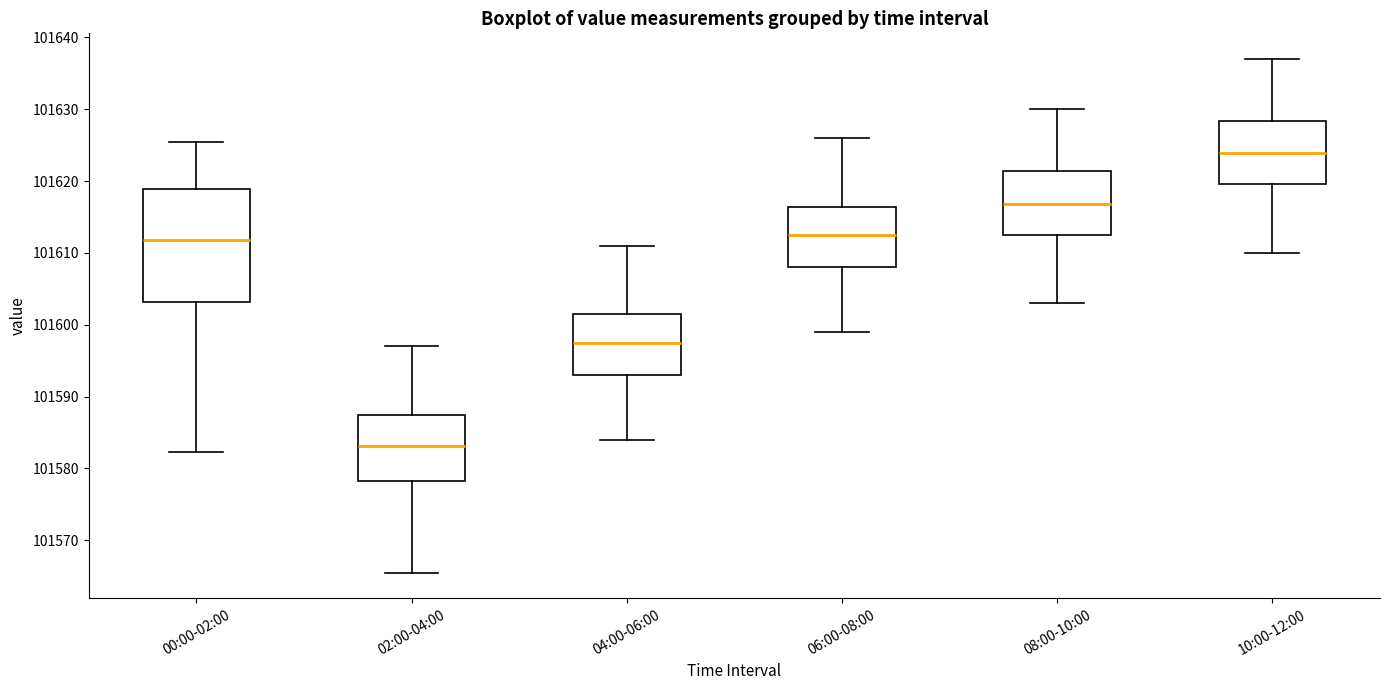

Reading left to right, read every box against the y-axis: the position of its median line, the range the box covers, and the ends of its whiskers. The values are not printed on the chart, so give them approximately, as read against the axis.

00:00-02:00: median 101612, box 101603 to 101619, whiskers 101582 to 101625
02:00-04:00: median 101583, box 101578 to 101587, whiskers 101566 to 101597
04:00-06:00: median 101598, box 101593 to 101601, whiskers 101584 to 101611
06:00-08:00: median 101613, box 101608 to 101616, whiskers 101599 to 101626
08:00-10:00: median 101617, box 101613 to 101621, whiskers 101603 to 101630
10:00-12:00: median 101624, box 101620 to 101628, whiskers 101610 to 101637